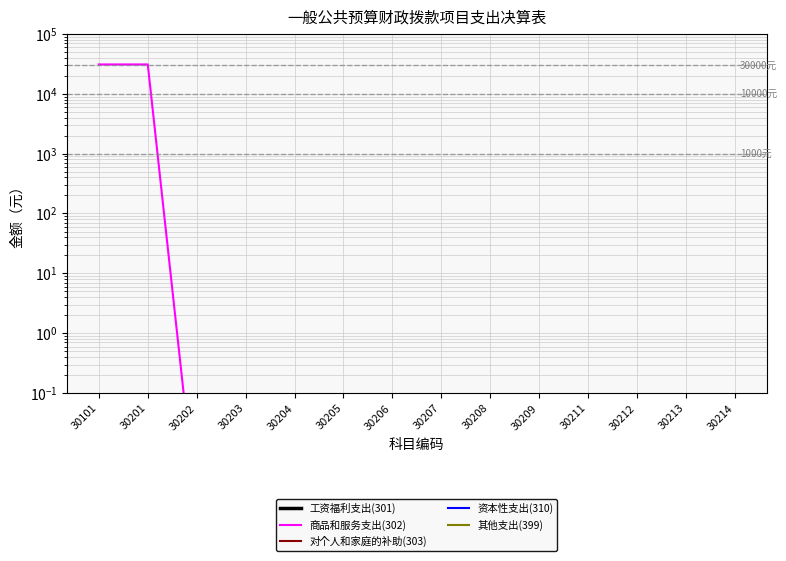

True or false: 资本性支出(310) and 其他支出(399) intersect in this chart.

False